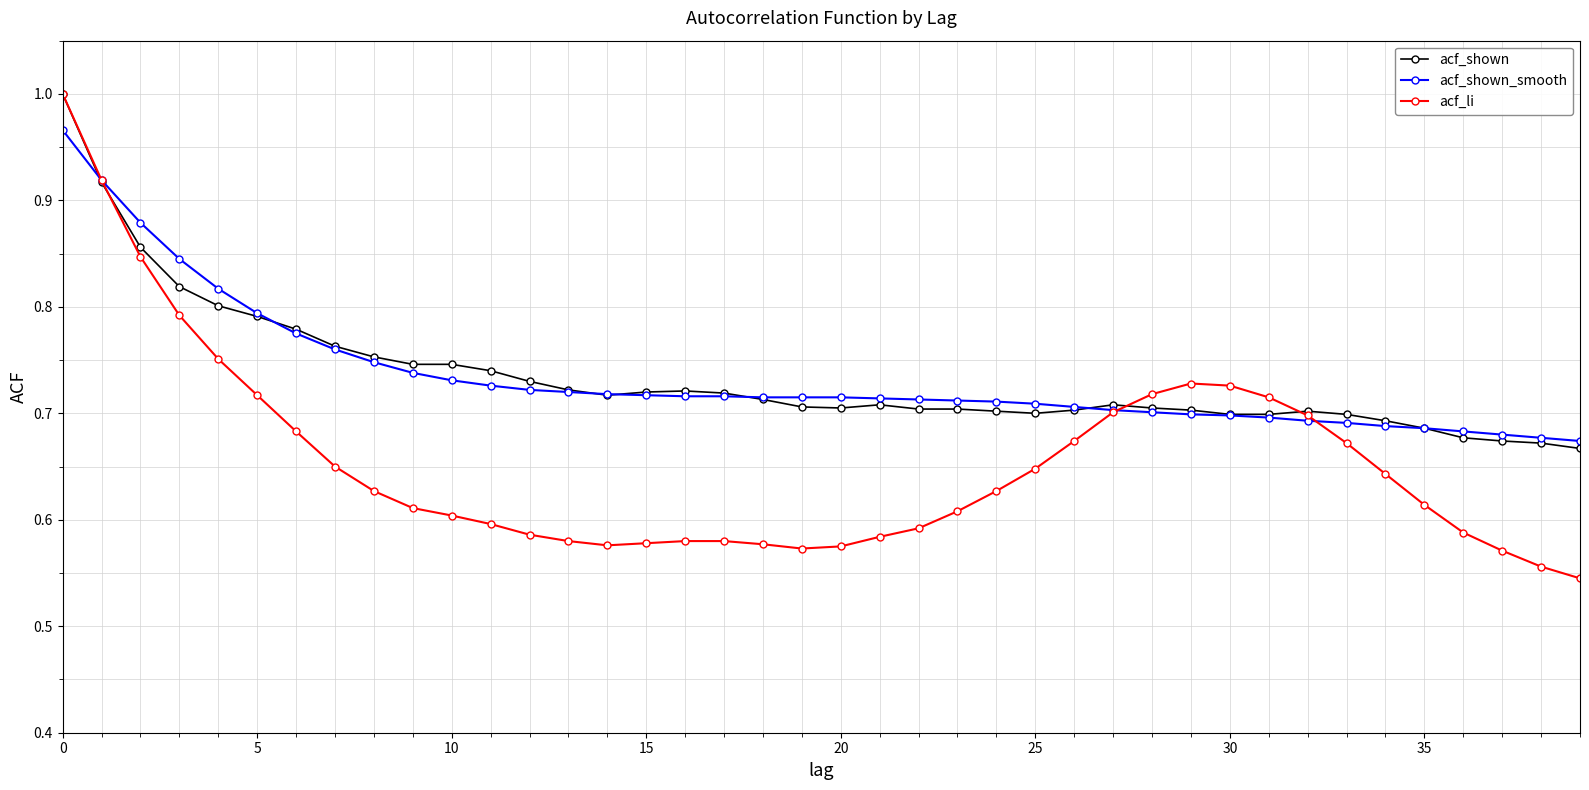

True or false: acf_shown has more than 0 points higher than both neighbors.

True